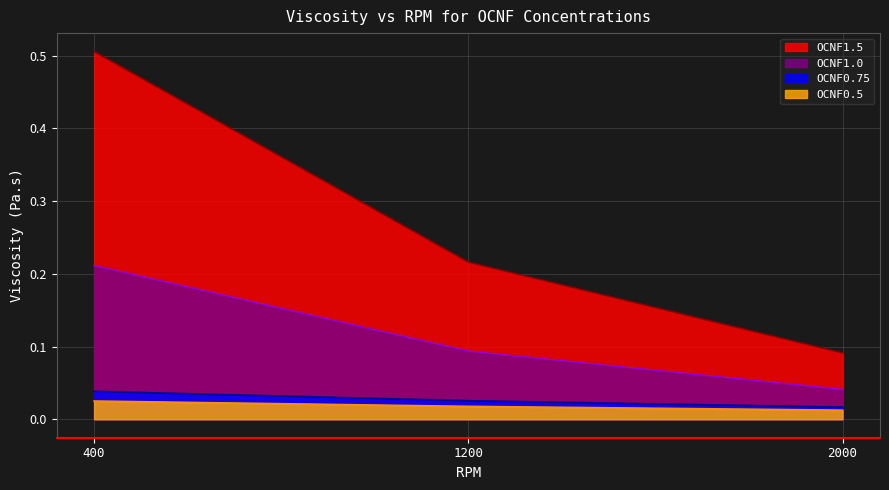

How many lines are shown in the chart?

4